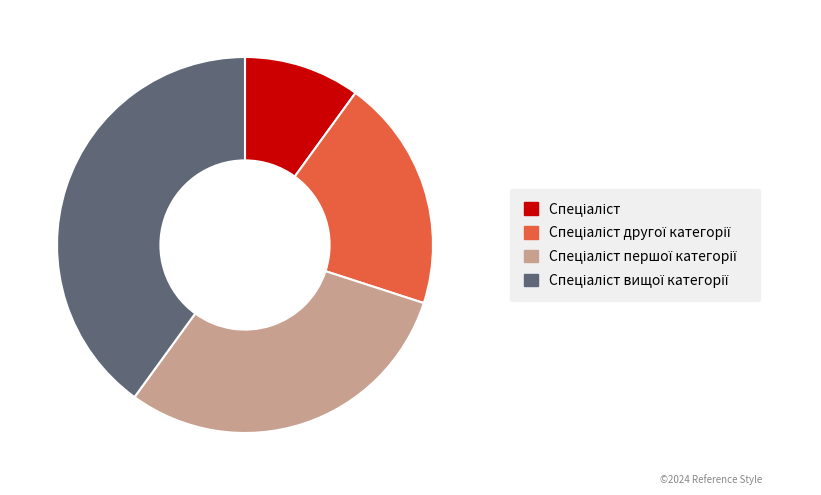

Is there a majority slice in this chart?

No